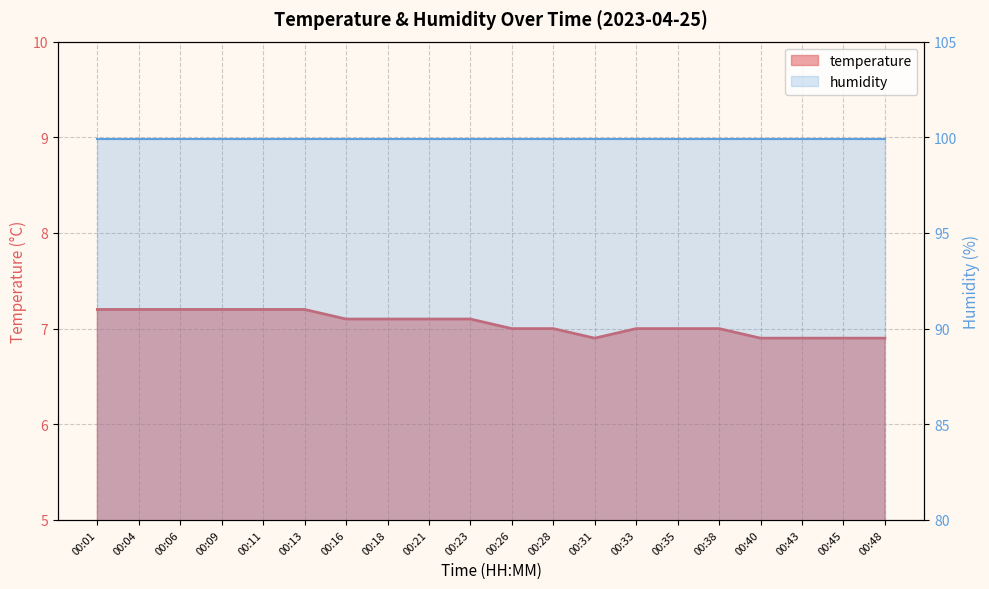

How many categories are shown in the chart?

20